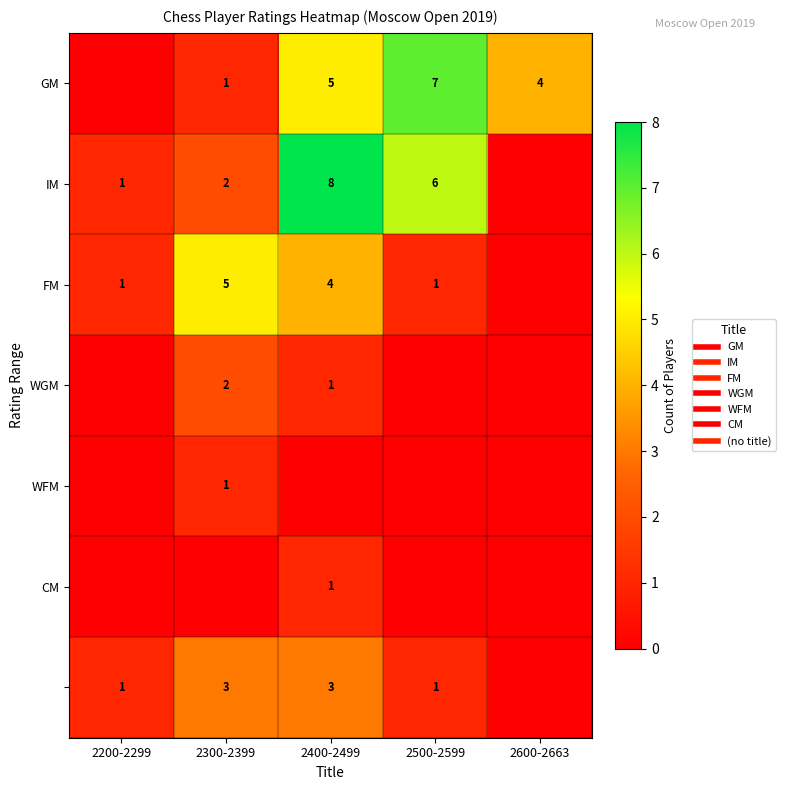

What is the spread (max minus min) of values at 2300-2399?

5